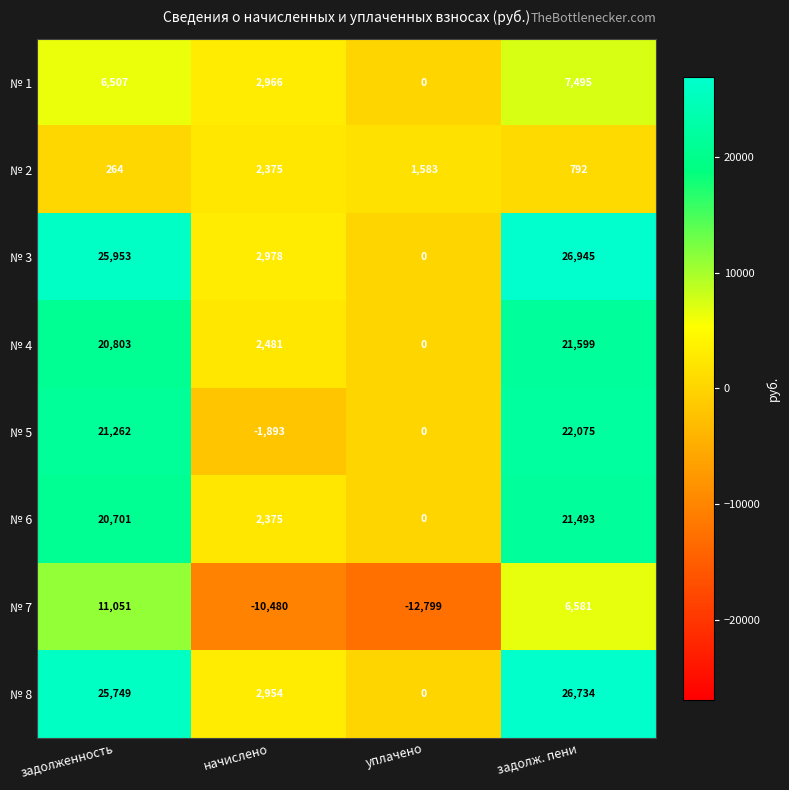

The № 4 series shows 35398 at задолж. пени. True or false?

False